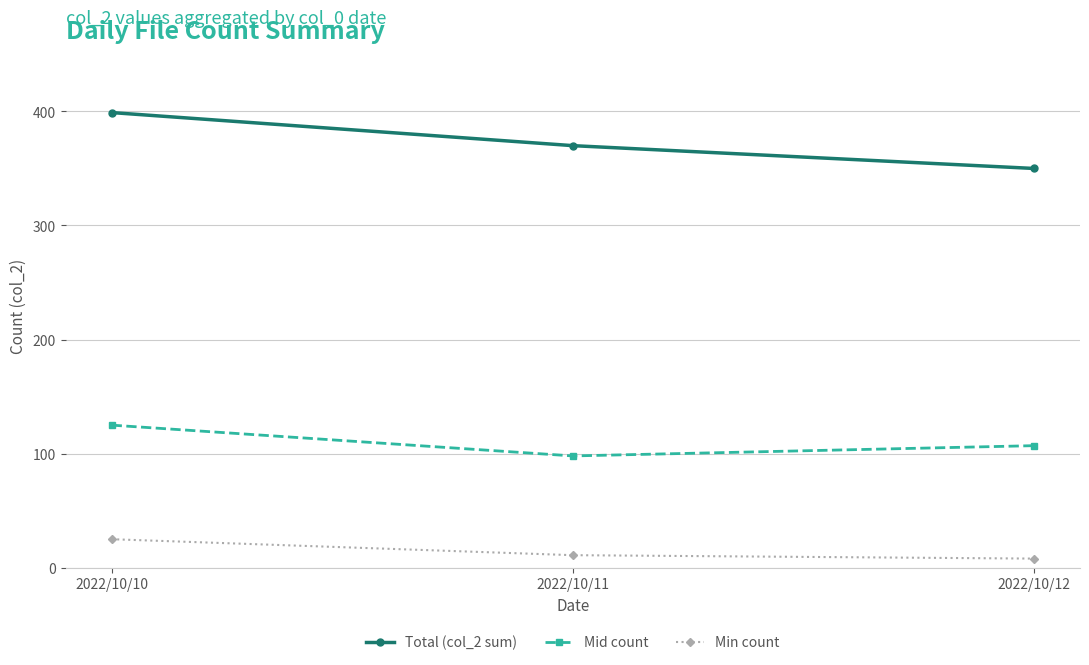

List the series in order of their peak value, lowest first.

Min count, Mid count, Total (col_2 sum)